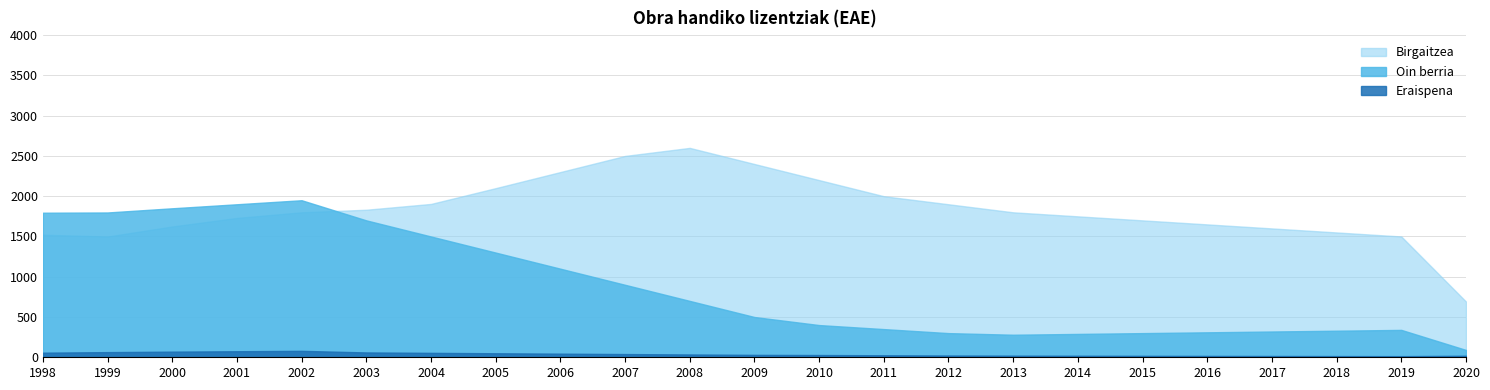

How many interior local peaks does the Eraispena series have?

1